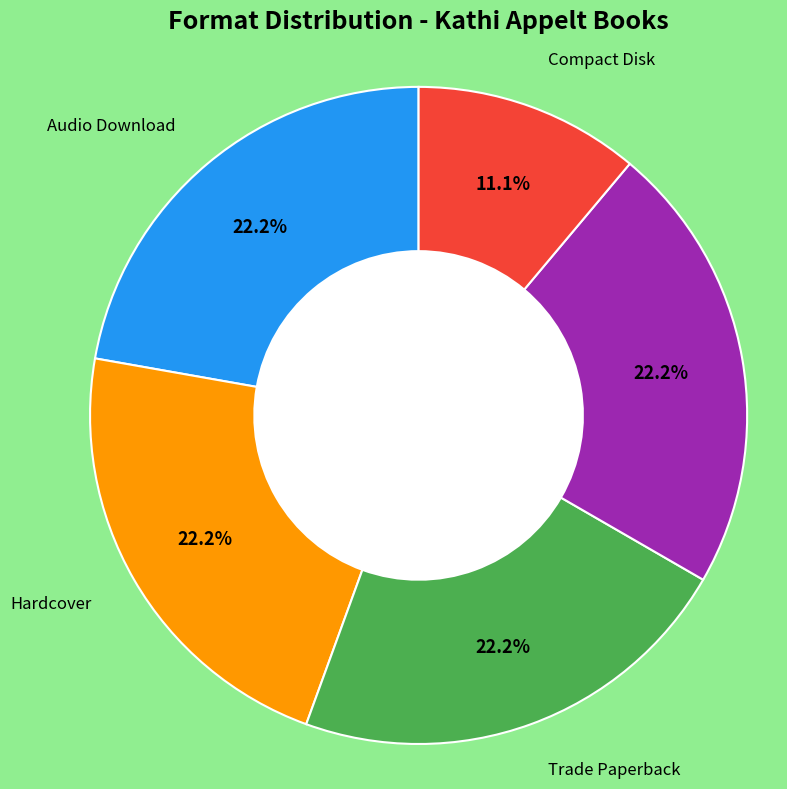

Is there a majority slice in this chart?

No